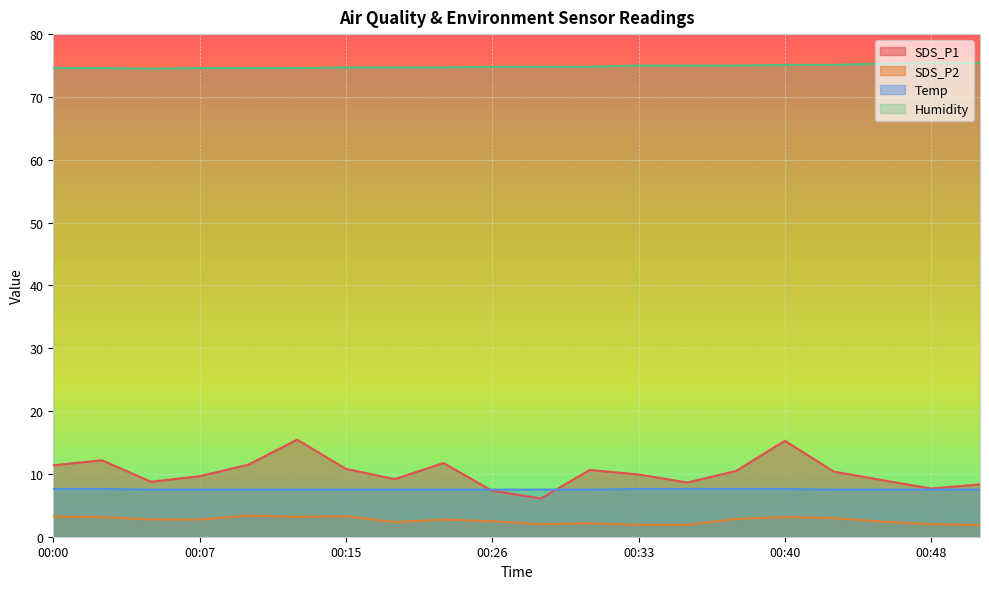

Which series has the largest total across all categories?

Humidity